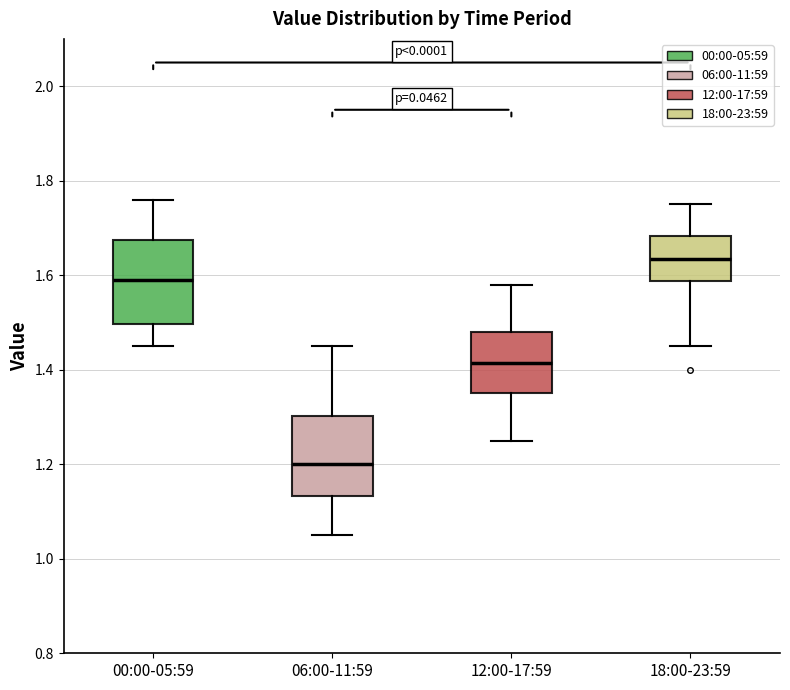

Reading left to right, read every box against the y-axis: the position of its median line, the range the box covers, and the ends of its whiskers. The values are not printed on the chart, so give them approximately, as read against the axis.

00:00-05:59: median 1.60, box 1.50 to 1.68, whiskers 1.46 to 1.76
06:00-11:59: median 1.20, box 1.14 to 1.30, whiskers 1.06 to 1.46
12:00-17:59: median 1.42, box 1.36 to 1.48, whiskers 1.26 to 1.58
18:00-23:59: median 1.64, box 1.58 to 1.68, whiskers 1.46 to 1.76